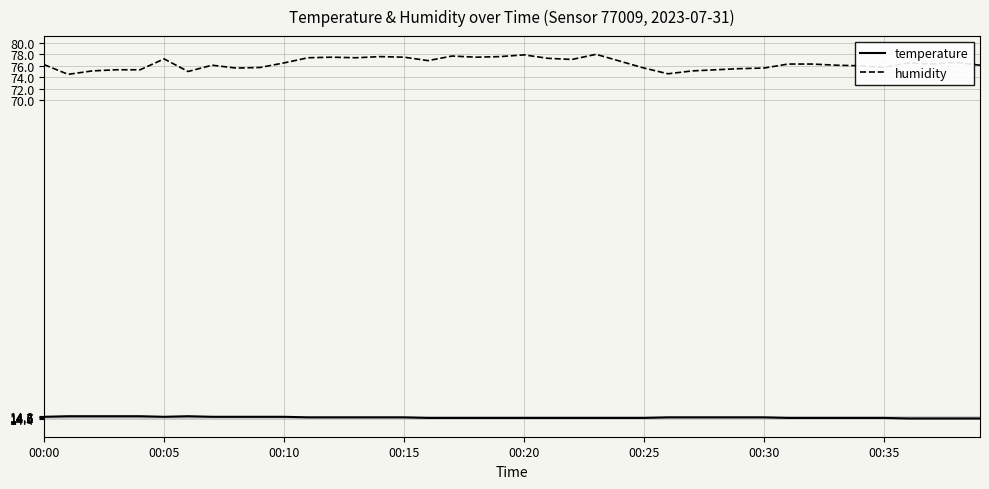

True or false: temperature and humidity cross at least once.

False